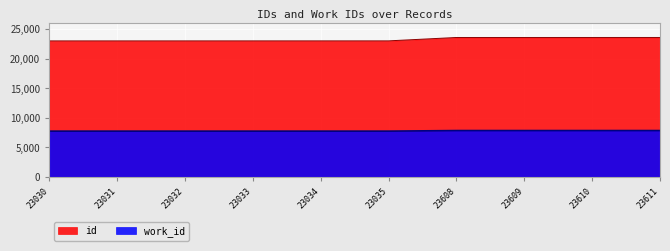

Between 23031 and 23034, which is larger?

23034